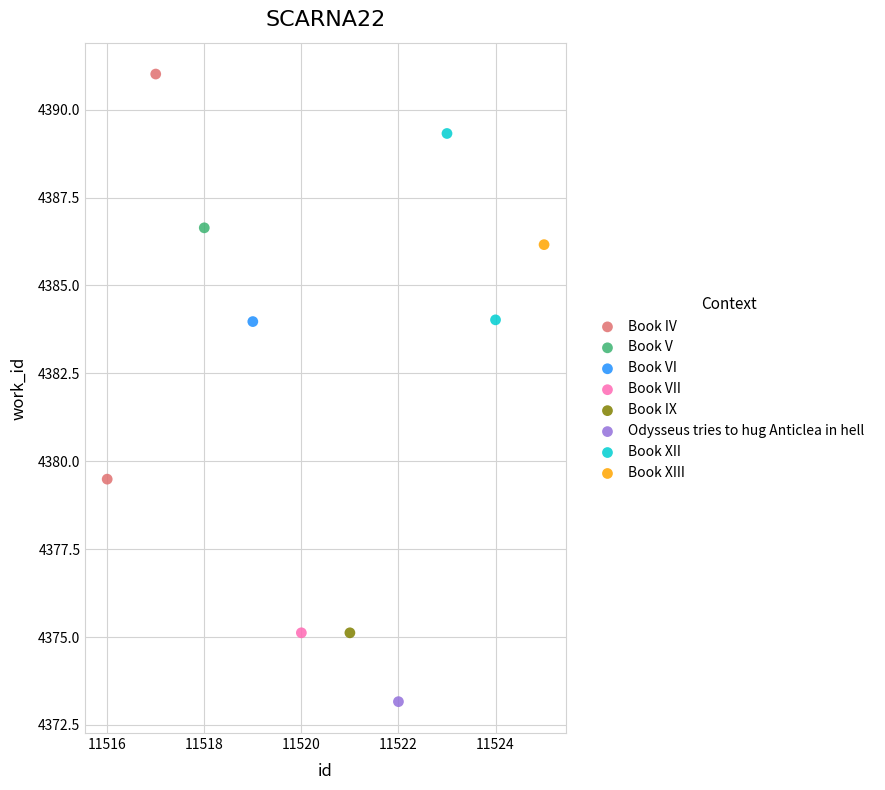

Which series contains the lowest Y value?

Odysseus tries to hug Anticlea in hell